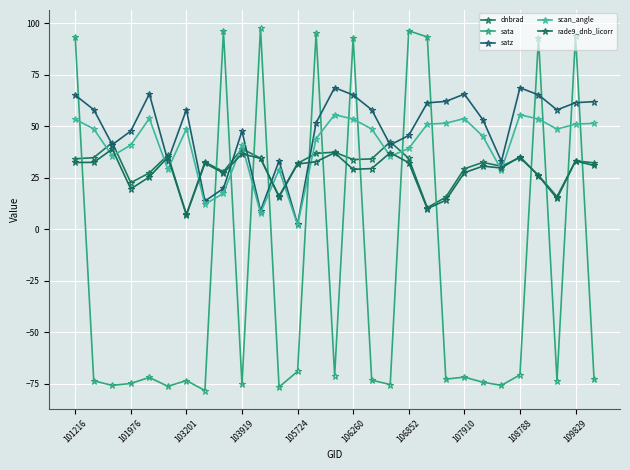

Which series has the largest range (max minus min)?

sata